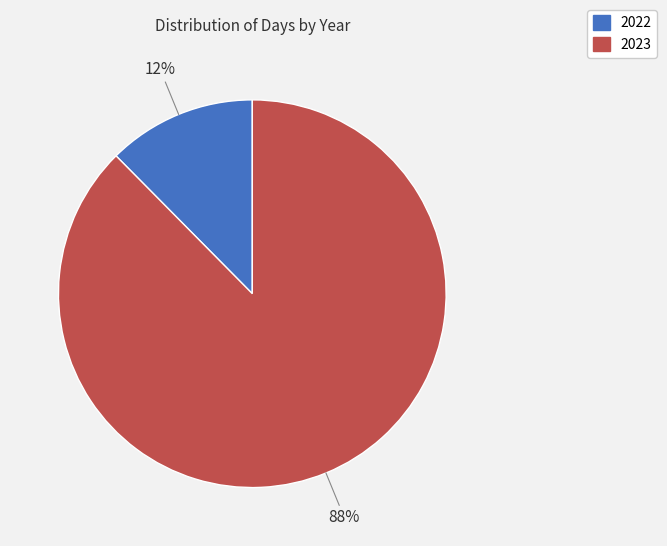

Is it true that 2023 is 99% of the pie?

False